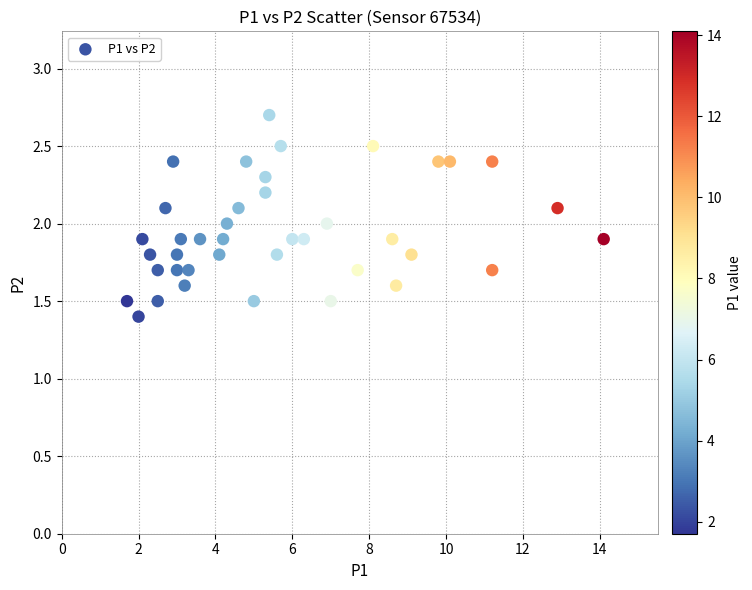

What is the range of X values (max minus min)?

12.4